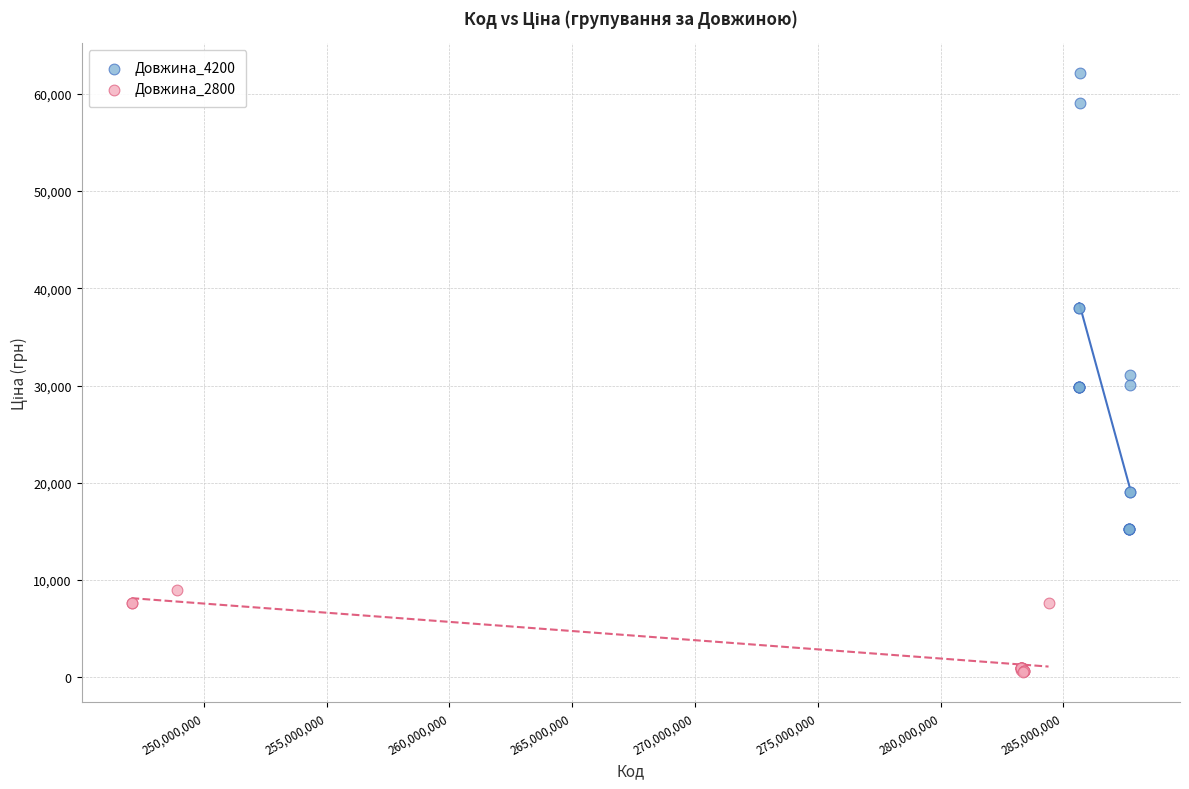

Which series reaches the maximum Y coordinate?

Довжина_4200